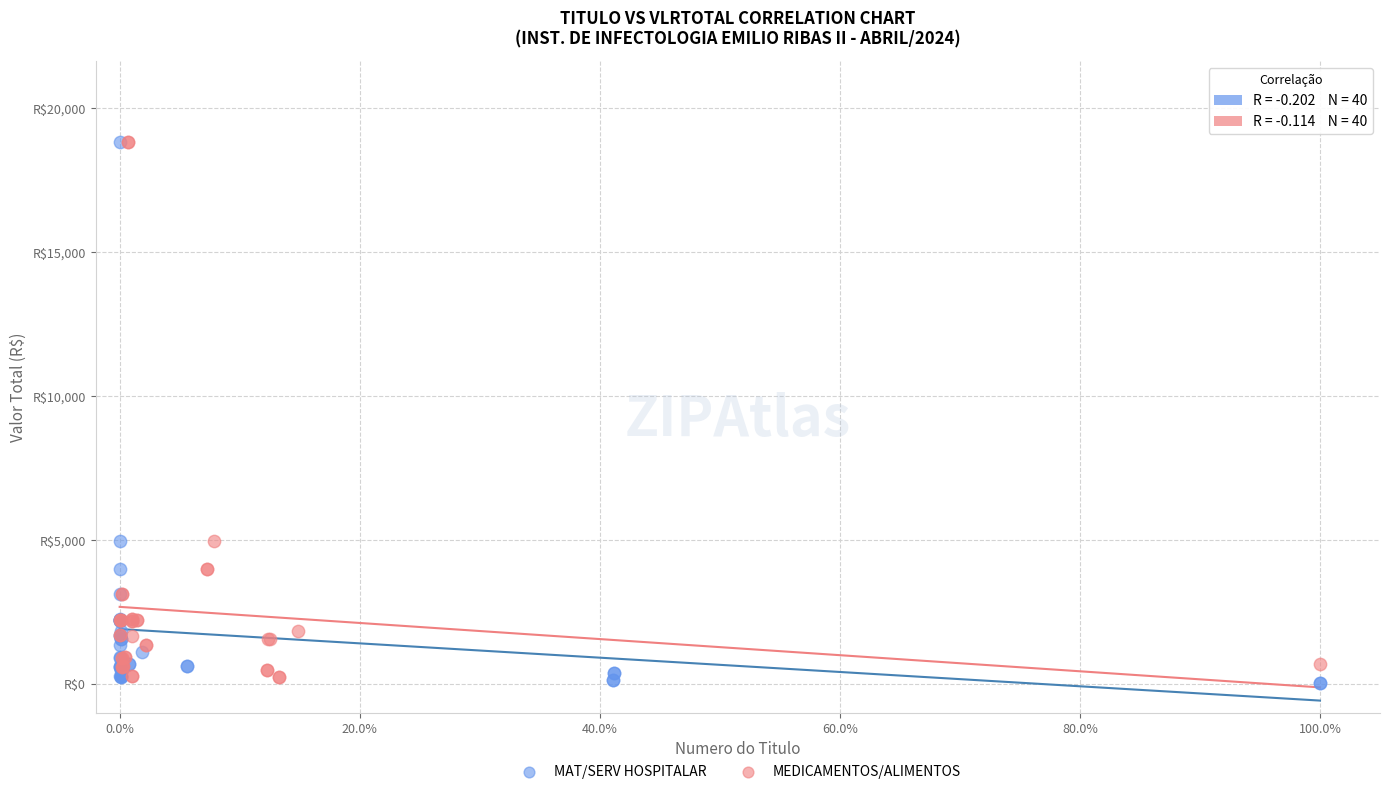

Which series reaches the minimum Y coordinate?

MAT/SERV HOSPITALAR